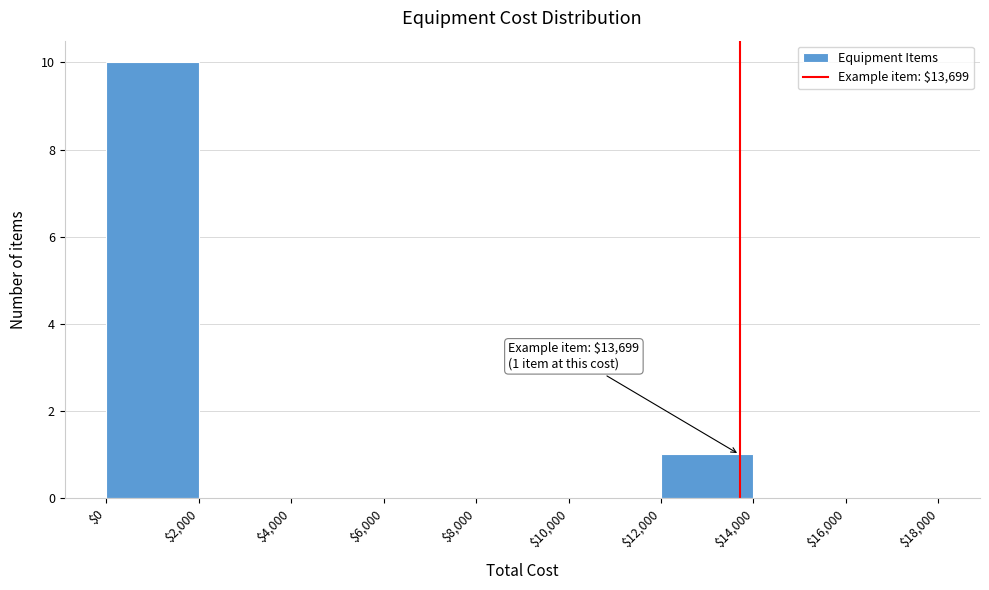

Over which range of the x-axis is the bar tallest?

$0 to $2,000